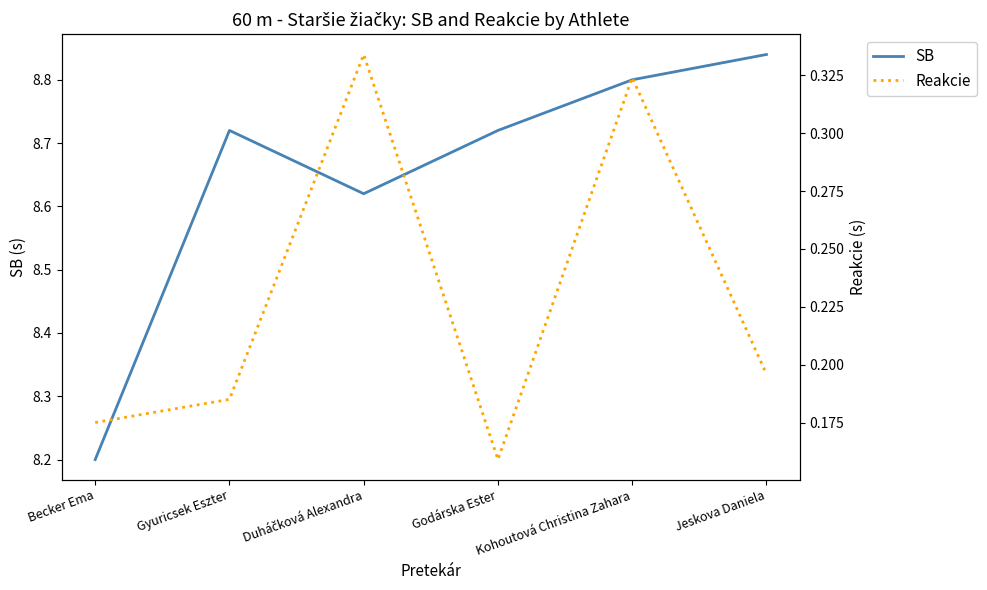

In Reakcie, how many points are higher than both neighbors (excluding endpoints)?

2